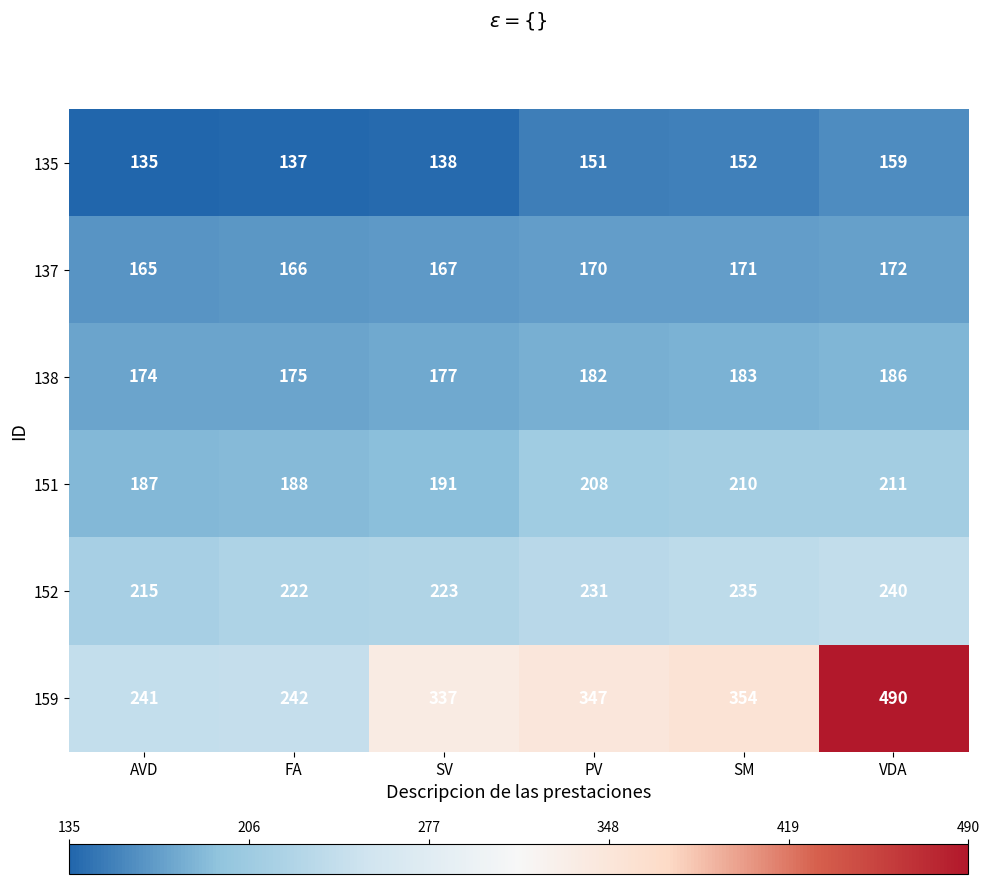

Rank the series at SV from lowest to highest value.

135, 137, 138, 151, 152, 159